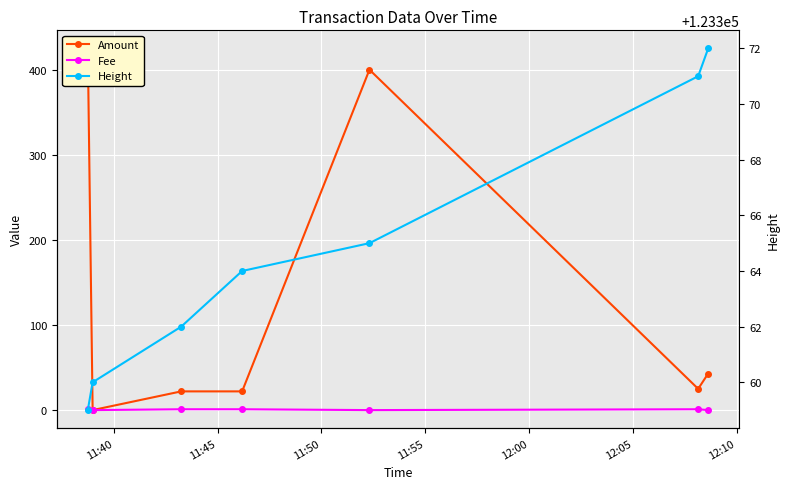

At how many categories does at least one series exceed 35224?

7